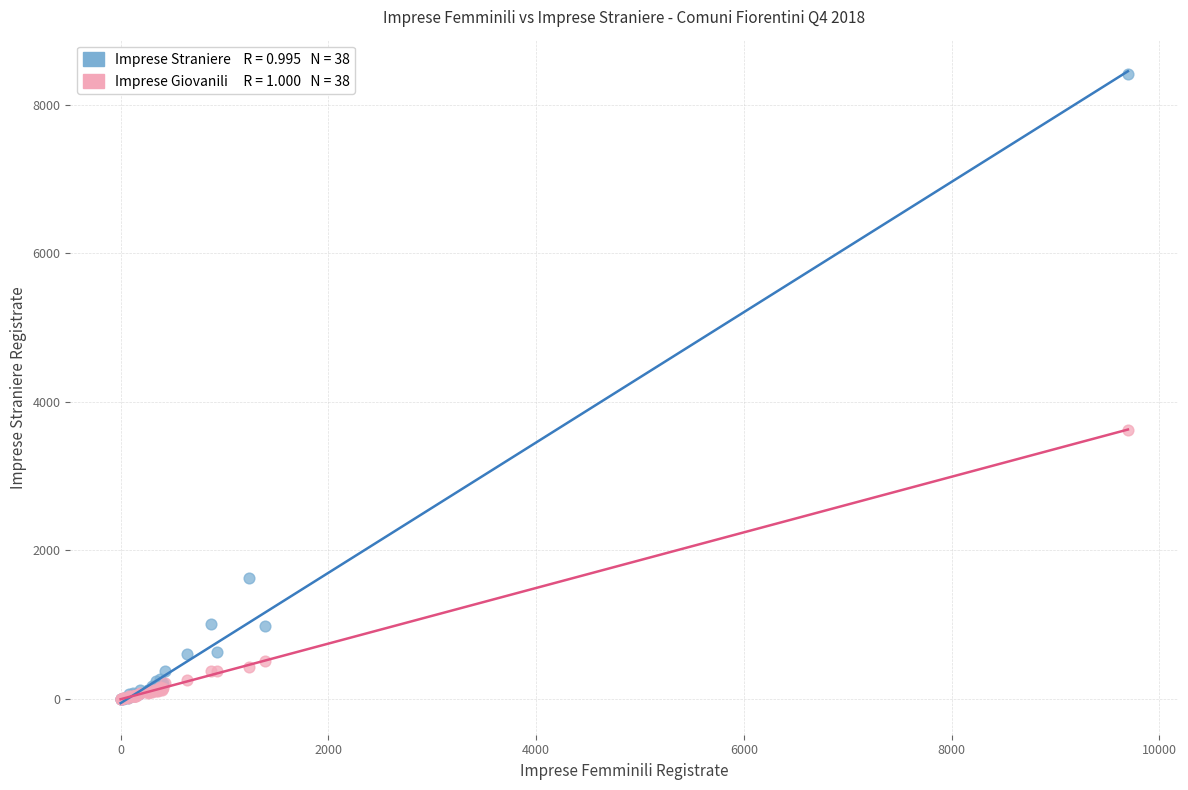

Across all series, what Y value is closest to 4206?

3625